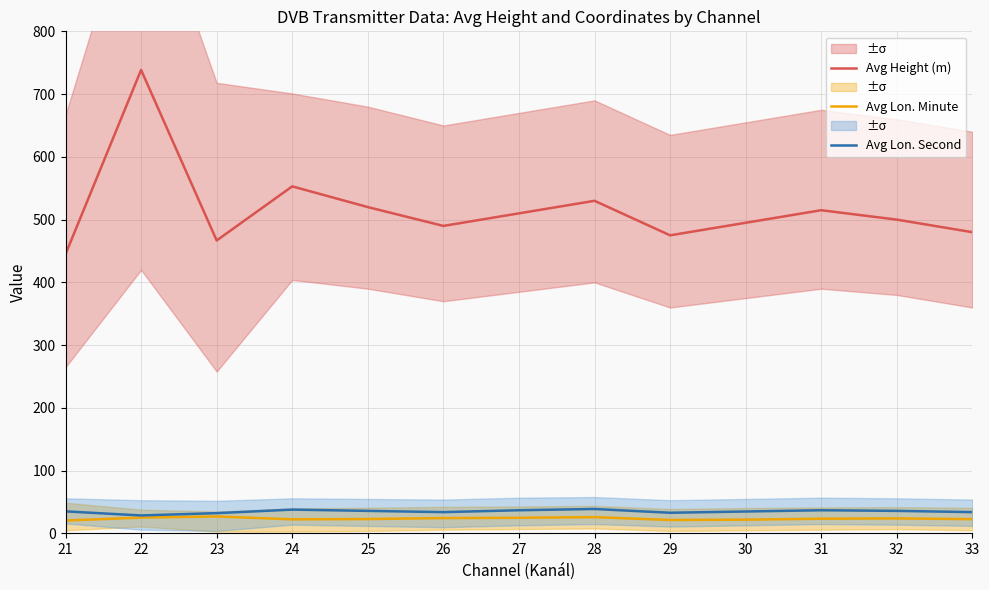

How many values in the Avg Height (m) series exceed 500?

6